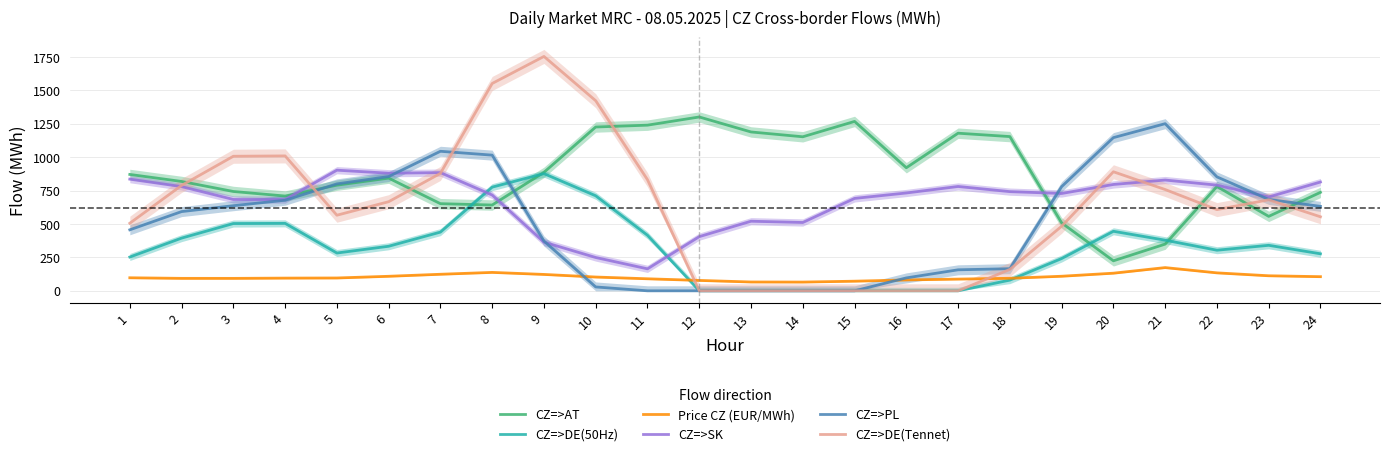

At which category does CZ=>PL reach its first local peak?

7